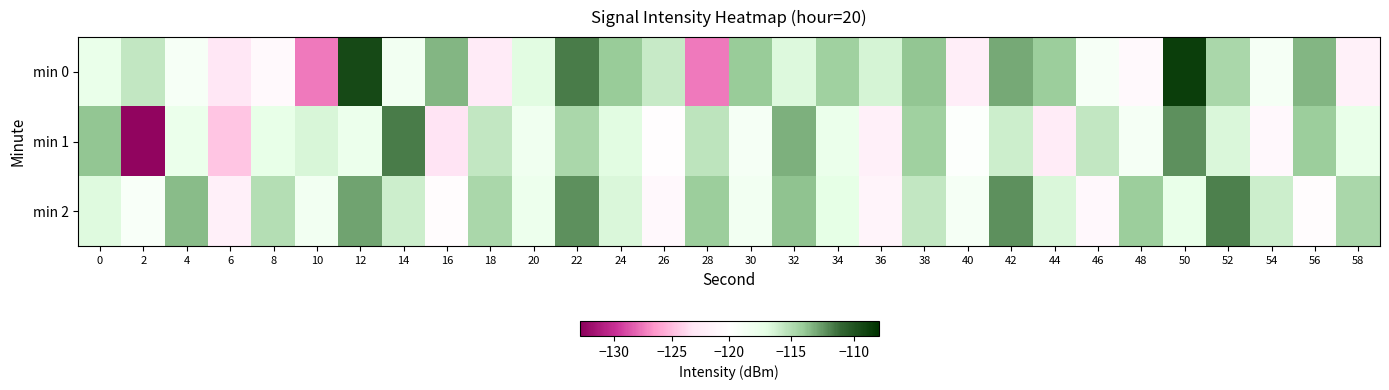

Between 6 and 26, which series saw the biggest shift?

min 0